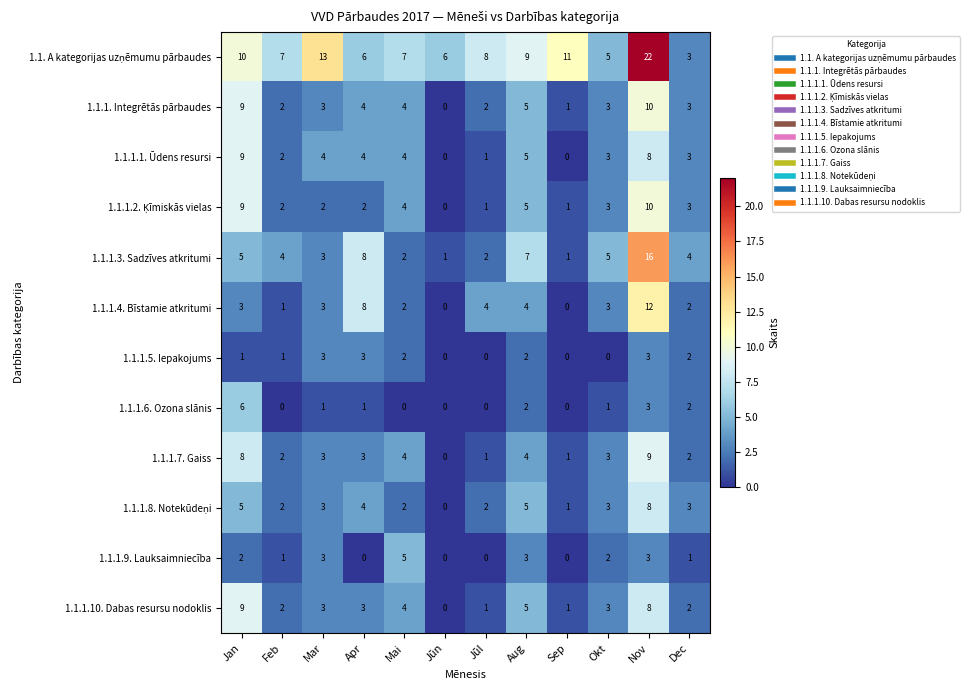

How many distinct data groups are displayed?

12